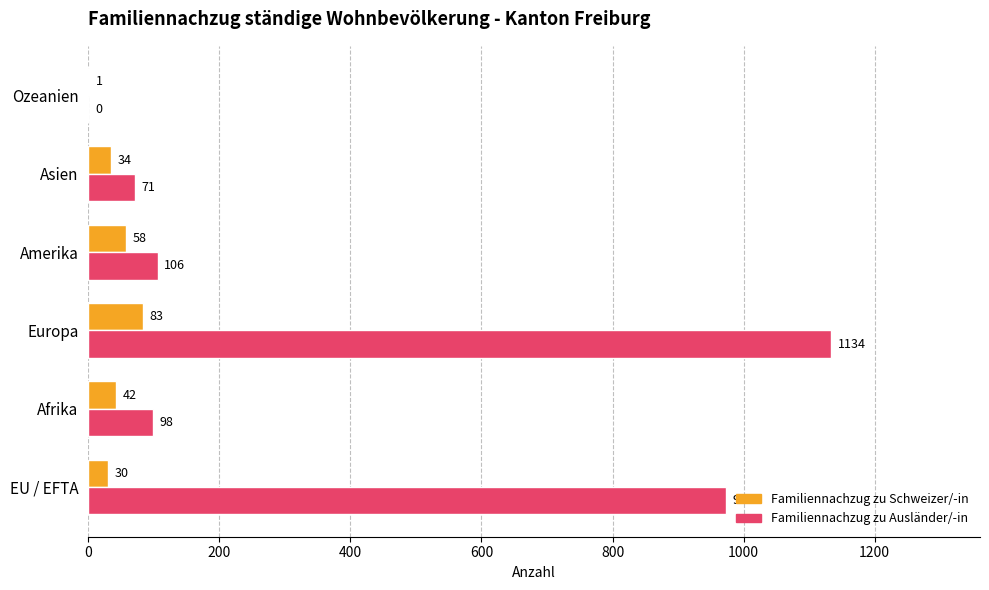

Read the Familiennachzug zu Ausländer/-in value at Asien, to the nearest 100.

100